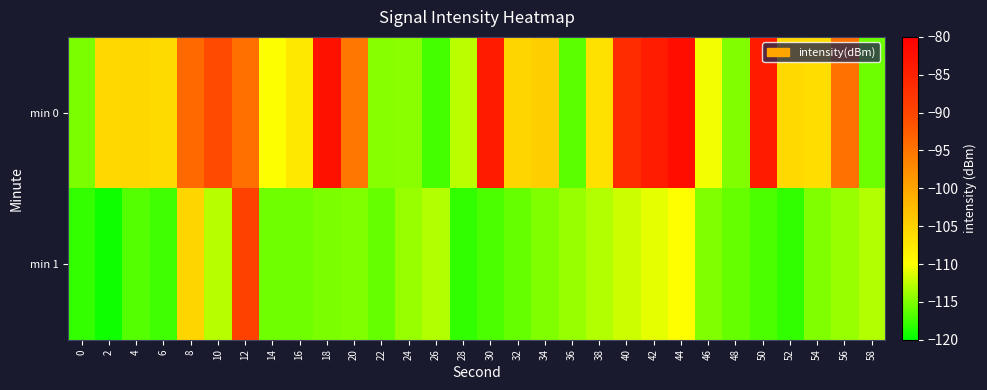

At 26, list the series in order from smallest to largest.

min 0, min 1